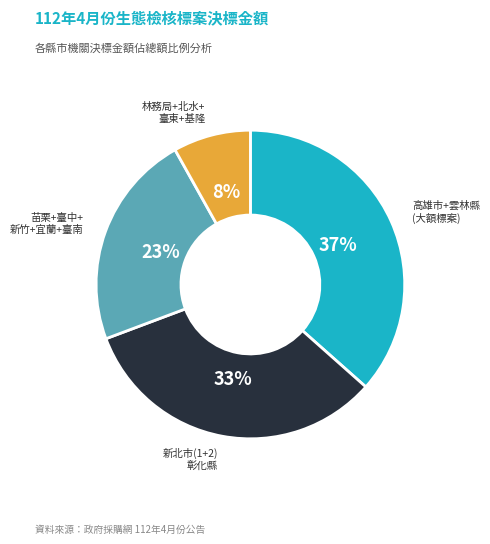

Does any single category account for the majority?

No